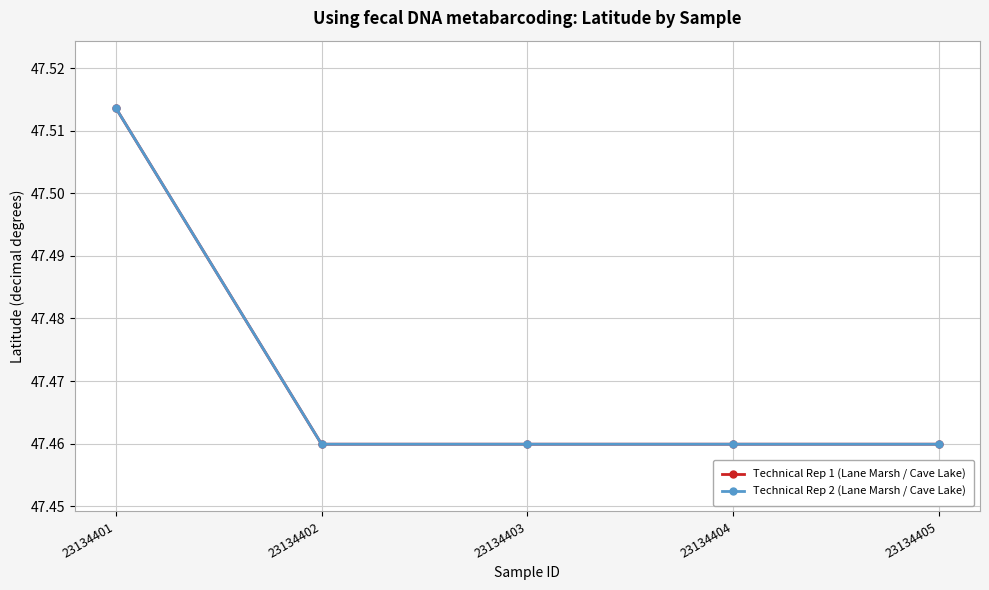

Does the chart have visible grid lines?

Yes